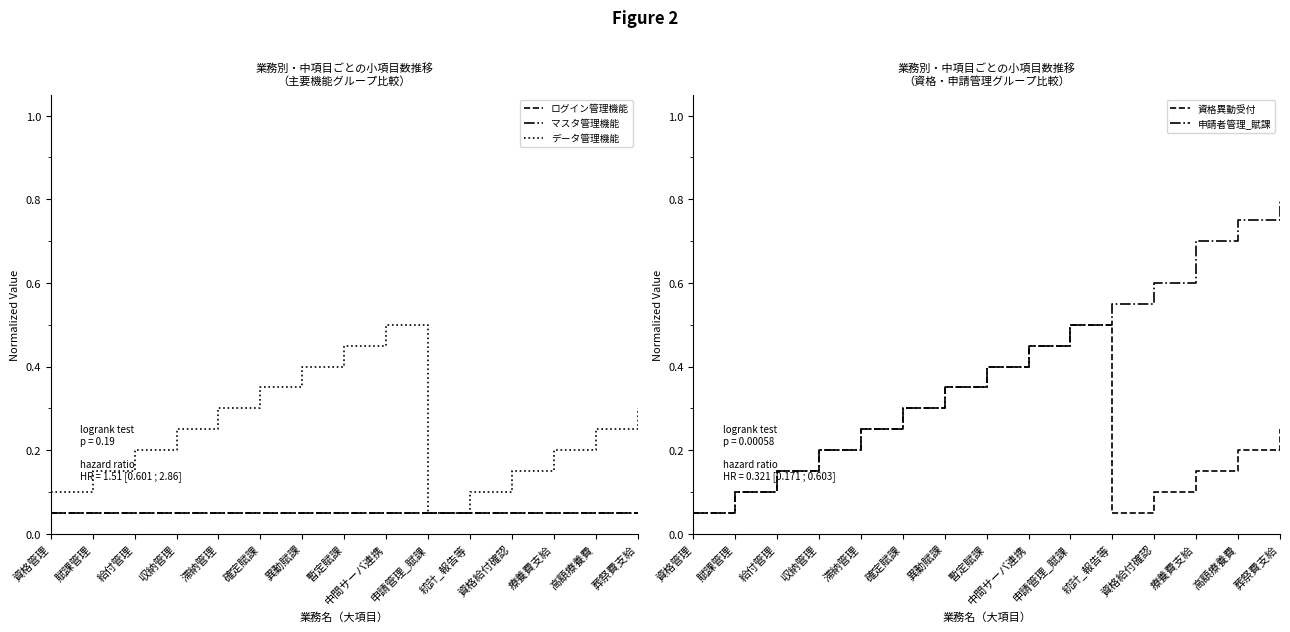

List the labels in order of ログイン管理機能 value, largest first.

資格管理, 賦課管理, 給付管理, 収納管理, 滞納管理, 確定賦課, 異動賦課, 暫定賦課, 中間サーバ連携, 申請管理_賦課, 統計_報告等, 資格給付確認, 療養費支給, 高額療養費, 葬祭費支給